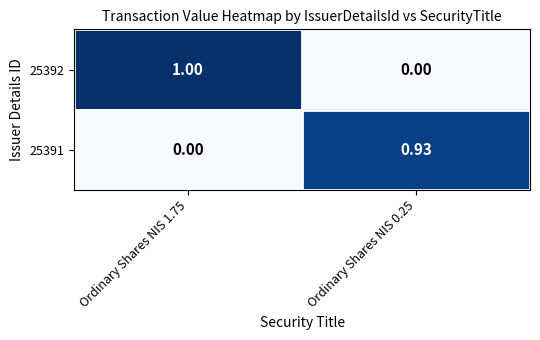

At how many categories does at least one series exceed 0?

2